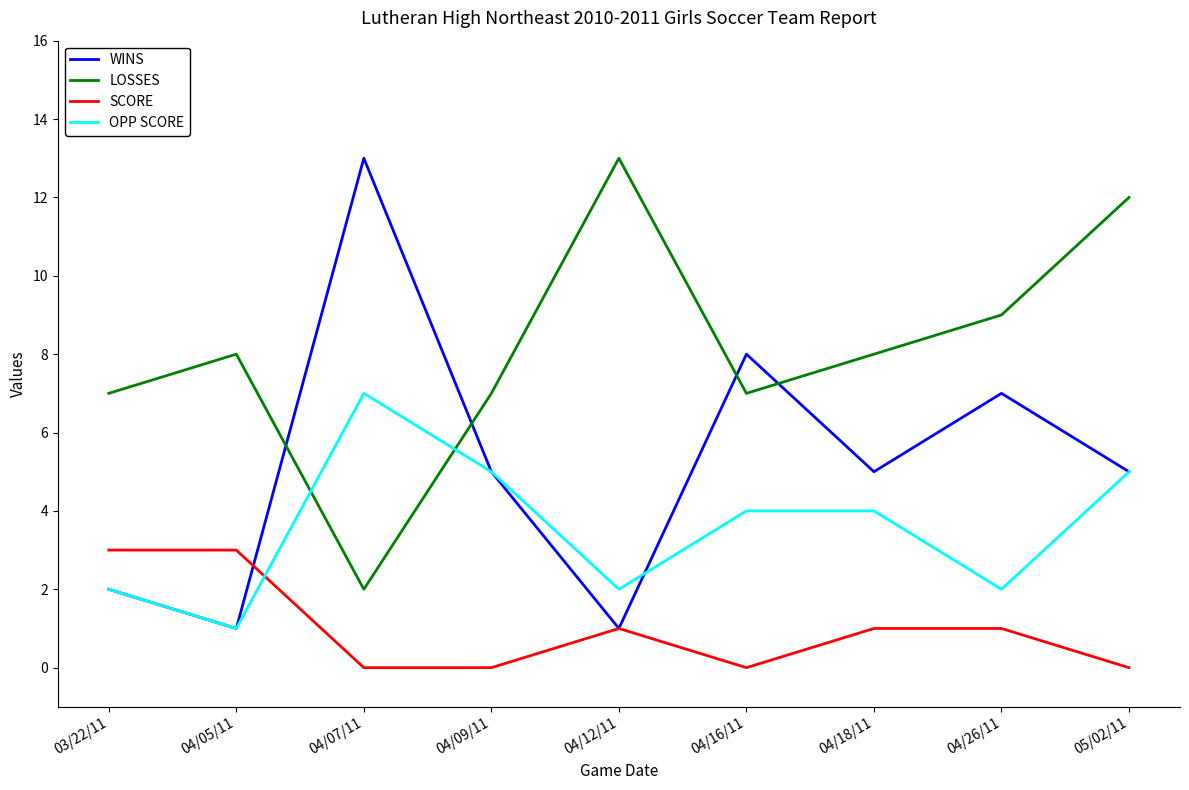

What is the greatest value displayed?

13